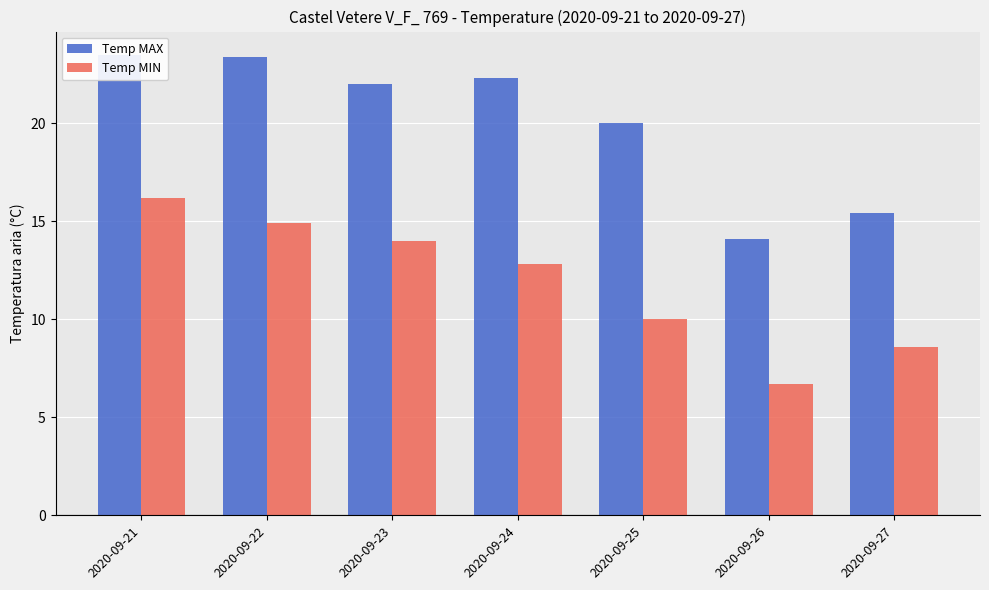

Which category has the highest value across all series?

2020-09-21